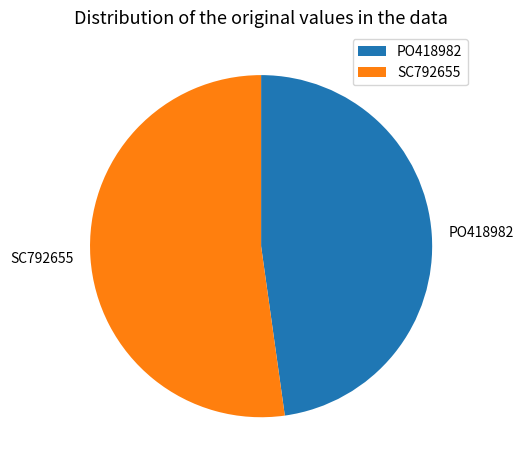

What is the largest slice in the pie chart?

SC792655